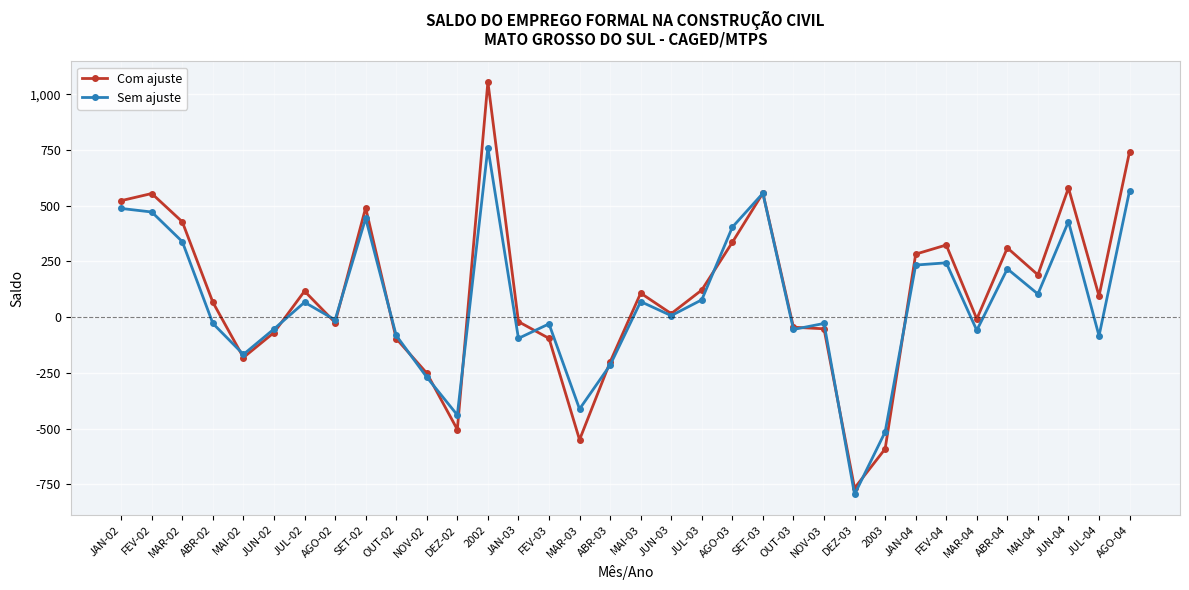

What is the label of the 2nd point from the right?

JUL-04